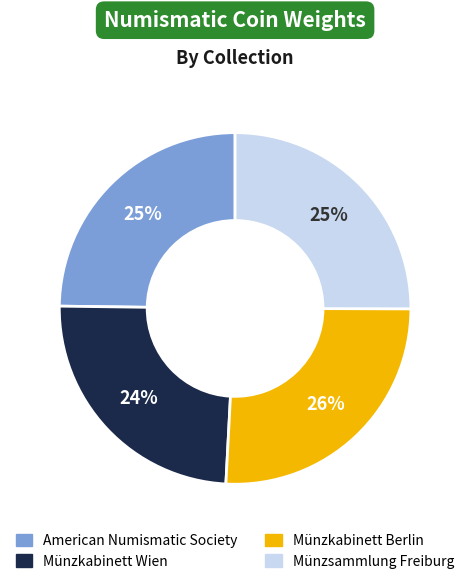

Does any single category account for the majority?

No